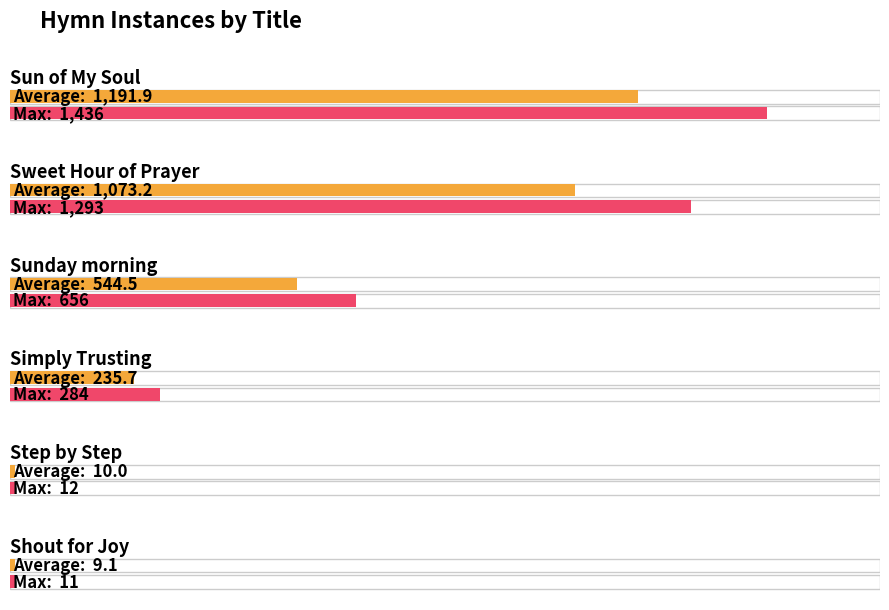

Where is the data nearest to the value 718?

Sunday morning